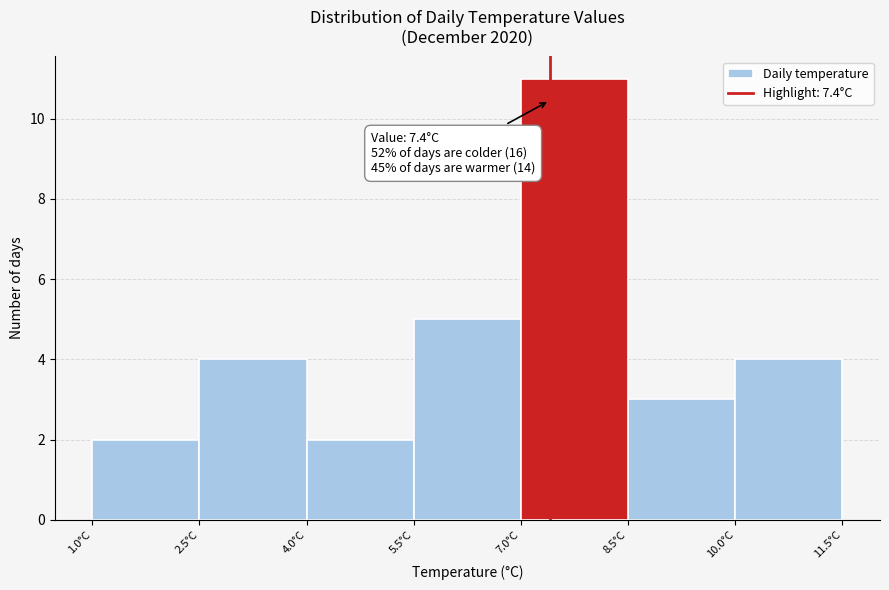

Over which range of the x-axis is the bar tallest?

7.0 to 8.5